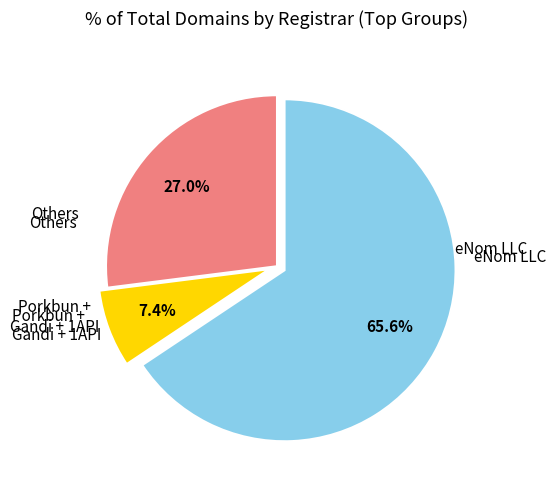

Which category has the biggest portion of the pie?

eNom LLC